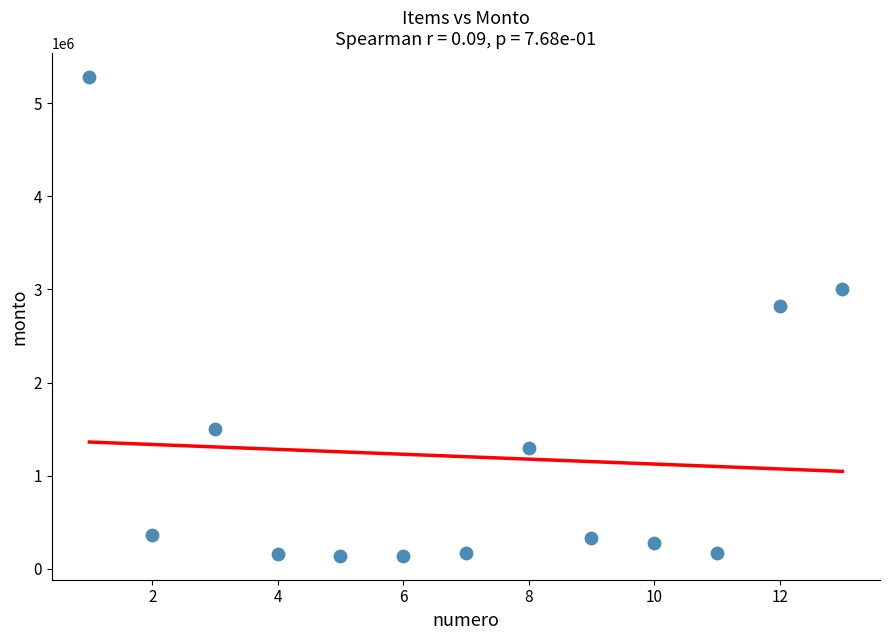

What is the range of Y values (max minus min)?

5140000